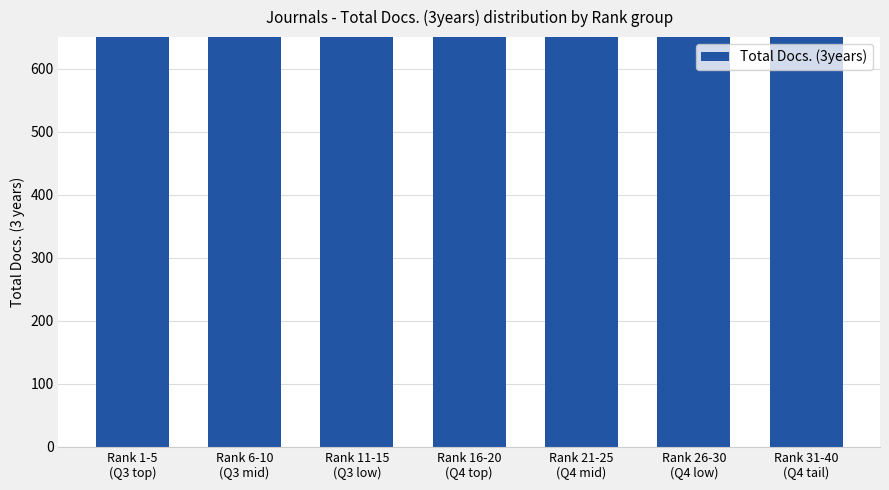

How many values exceed 1391?

3